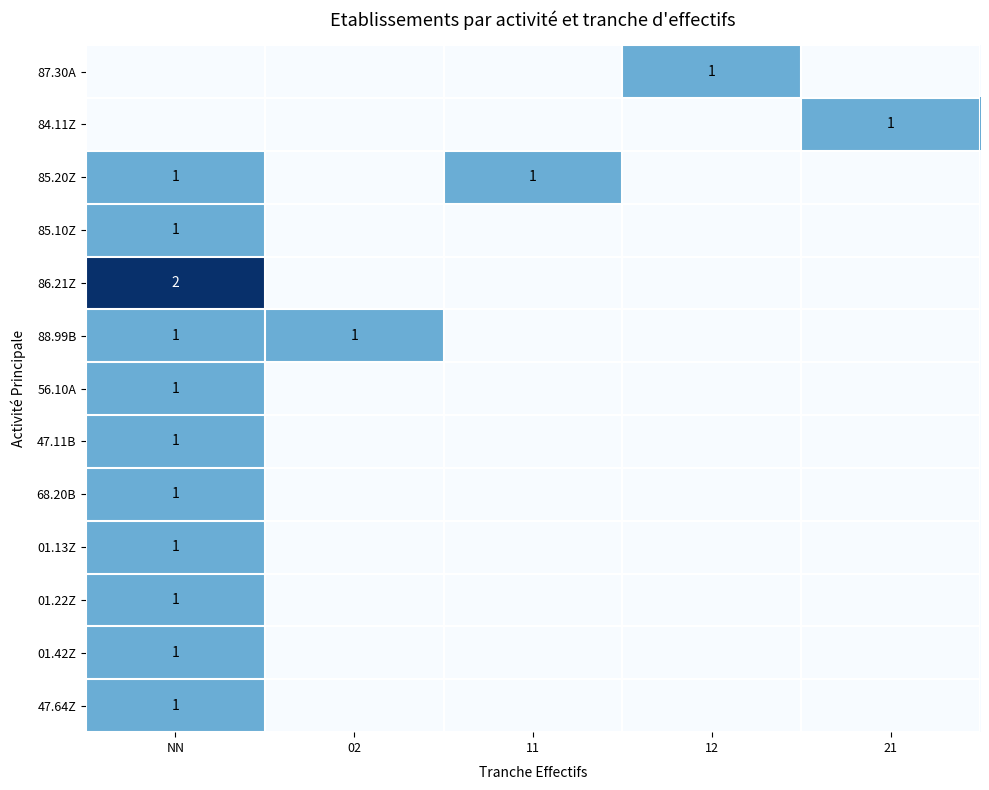

True or false: 68.20B has a value of 1 at NN.

True